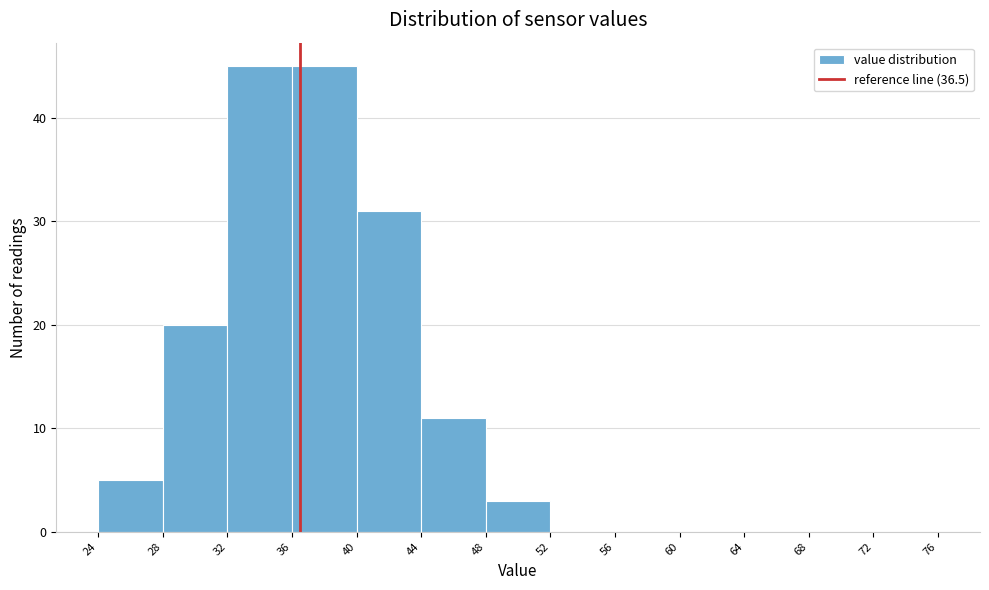

Reading left to right, list every bar in this chart as the range it spans on the x-axis followed by its height. The values are not printed on the chart, so give them approximately, as read against the axis.

24 to 28: 5
28 to 32: 20
32 to 36: 45
36 to 40: 45
40 to 44: 31
44 to 48: 11
48 to 52: 3
52 to 56: 0
56 to 60: 0
60 to 64: 0
64 to 68: 0
68 to 72: 0
72 to 76: 0